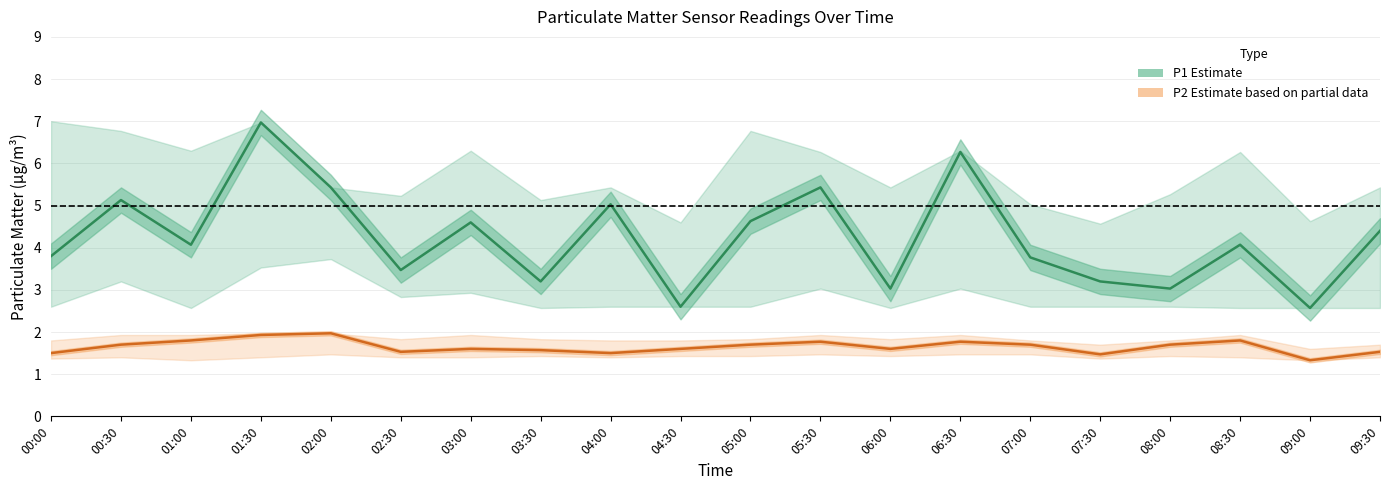

True or false: P2 (Estimate based on partial data) and P1 (Estimate) cross at least once.

False